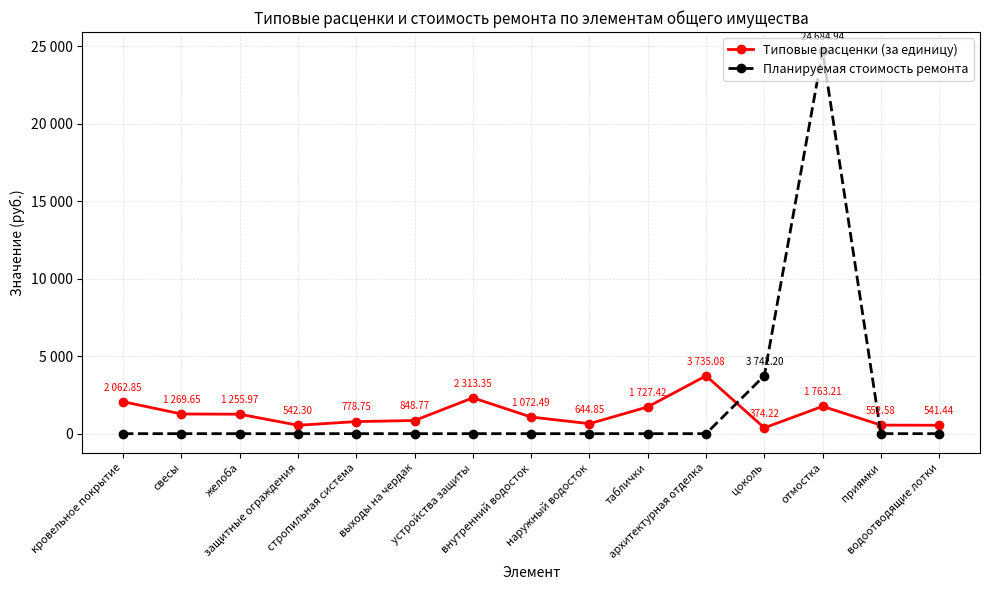

What are all the series names shown in the legend?

Типовые расценки (за единицу), Планируемая стоимость ремонта